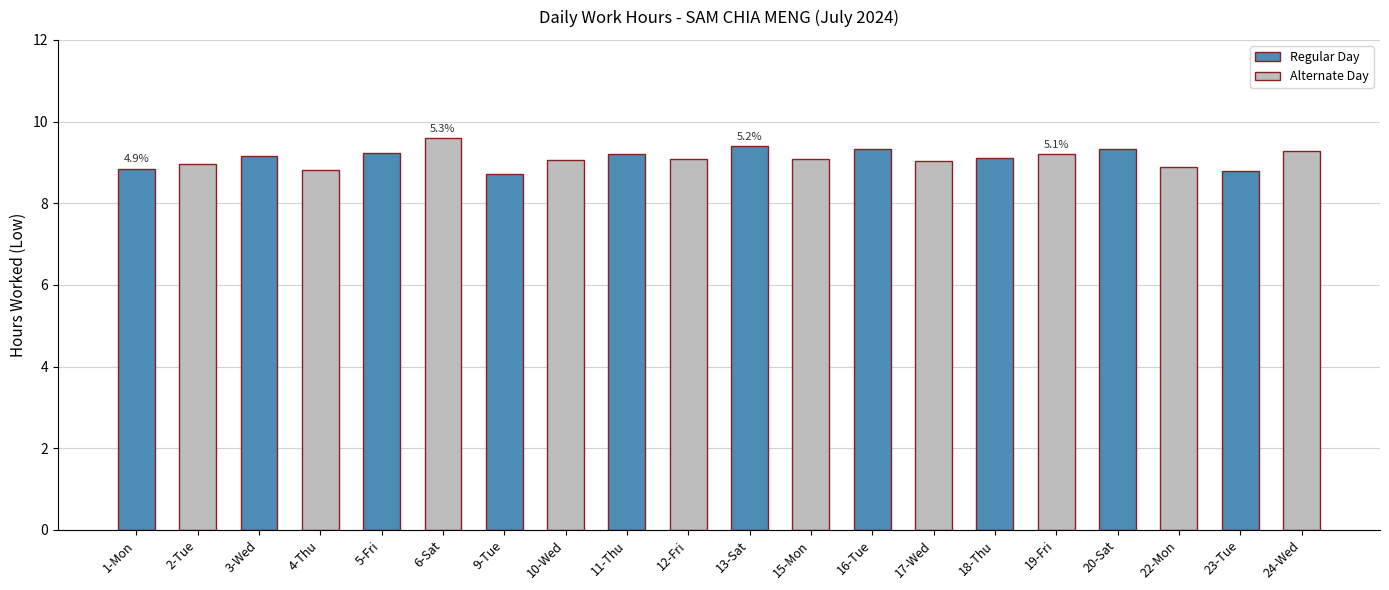

The chart shows a value of 9.3 at 24-Wed. True or false?

True